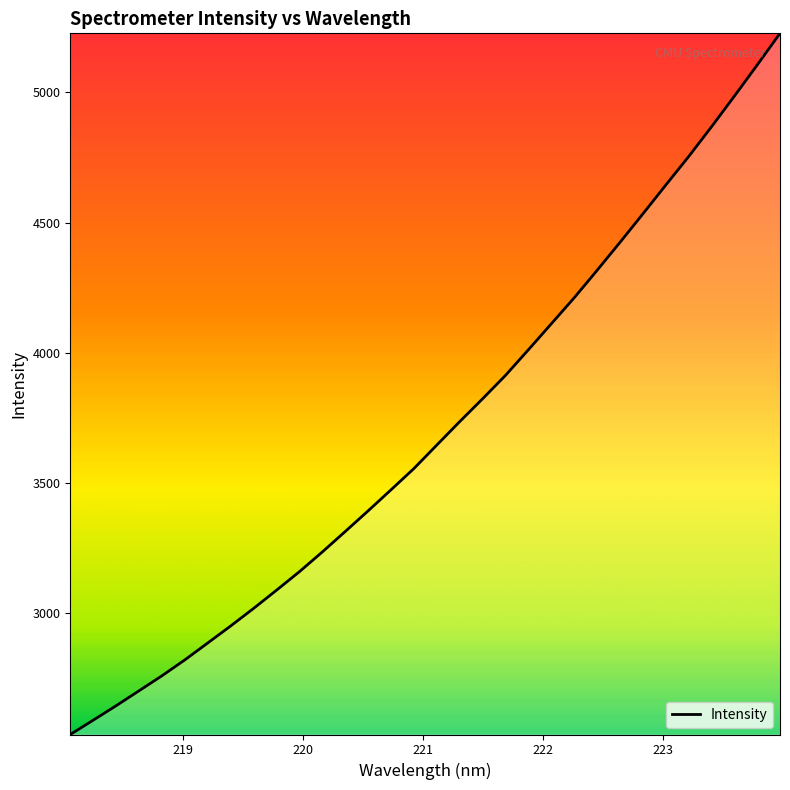

What is the minimum value shown in the chart?

2533.7